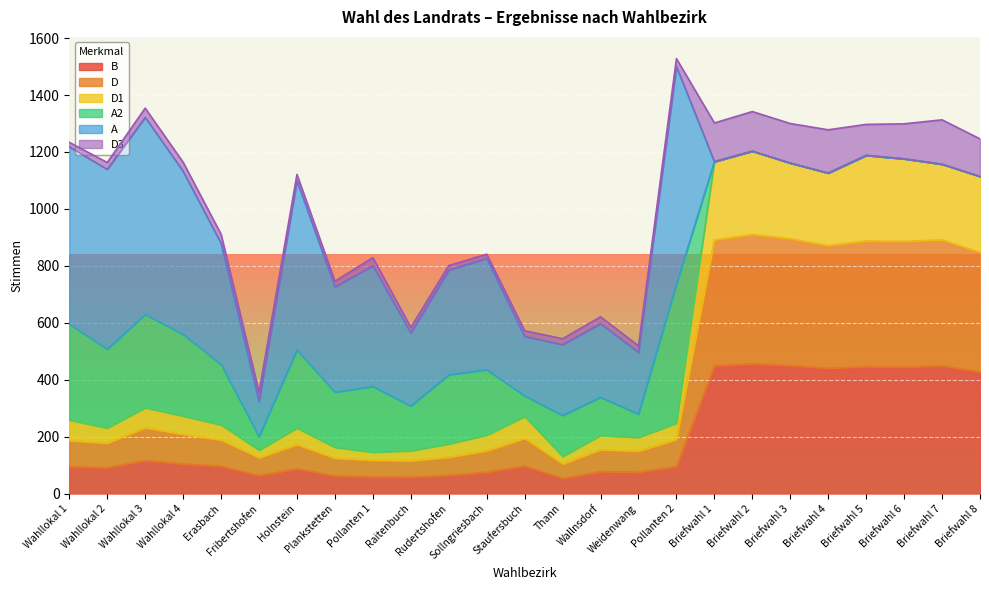

What is the minimum value for B?

53